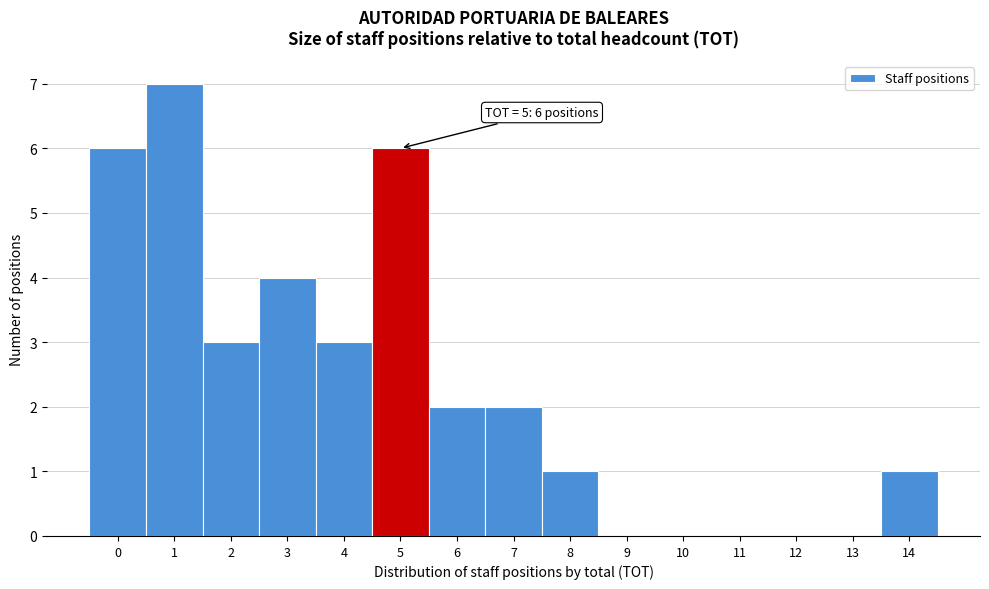

Over which range of the x-axis is the bar tallest?

0.5 to 1.5